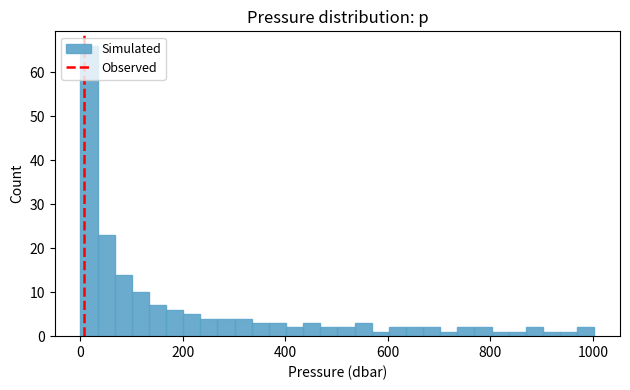

Read against the x-axis, roughly where is the centre of the tallest bar?

20